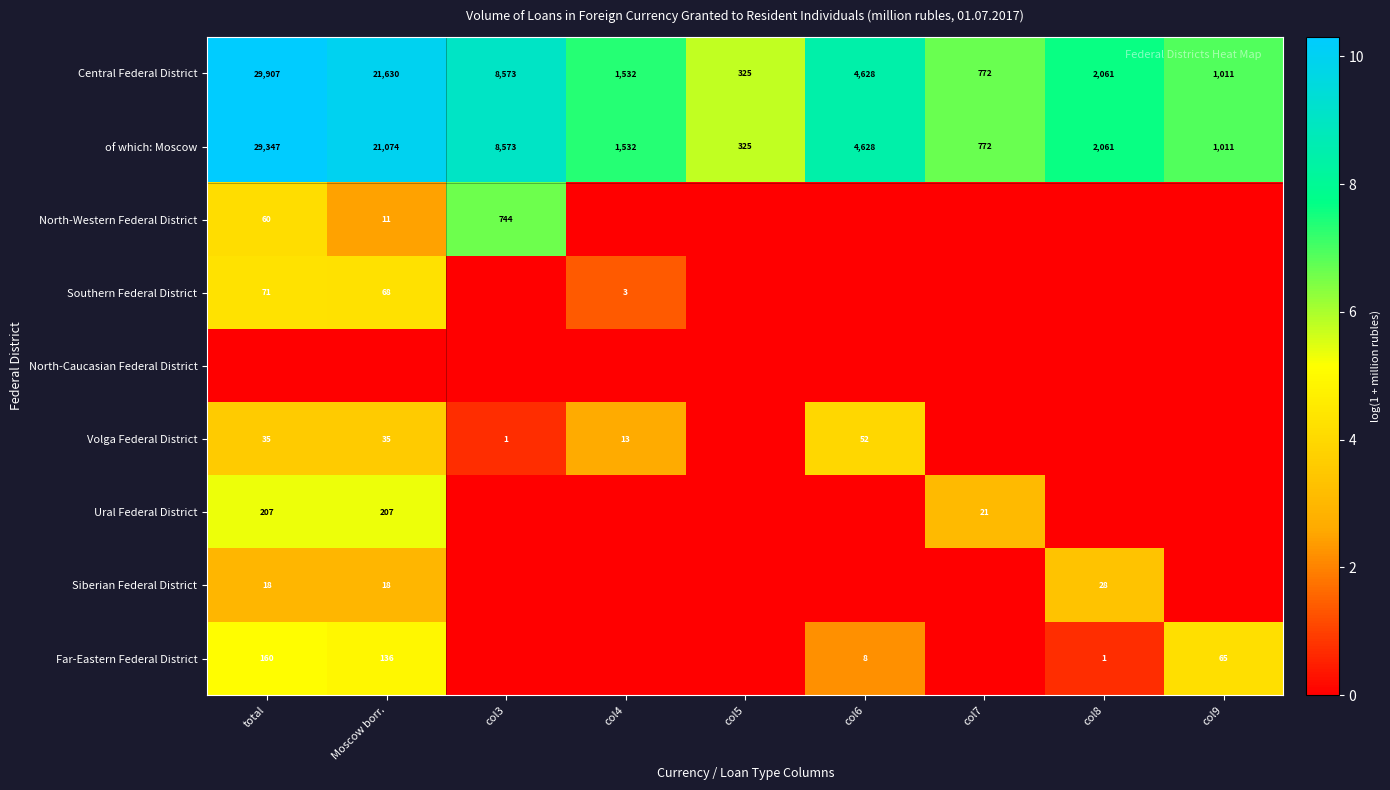

Is it true that of which: Moscow equals 29347 at total?

True